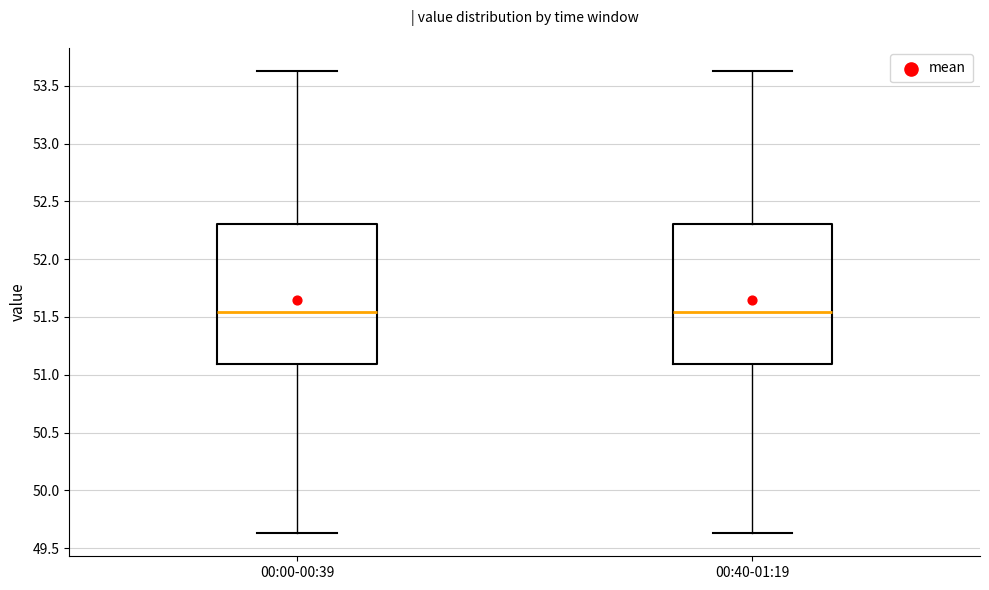

Reading left to right, transcribe this box plot: for each box, give where its median line is, the range the box spans, and where its two whiskers end, as read against the y-axis. The values are not printed on the chart, so give them approximately, as read against the axis.

00:00-00:39: median 51.55, box 51.10 to 52.30, whiskers 49.65 to 53.65
00:40-01:19: median 51.55, box 51.10 to 52.30, whiskers 49.65 to 53.65